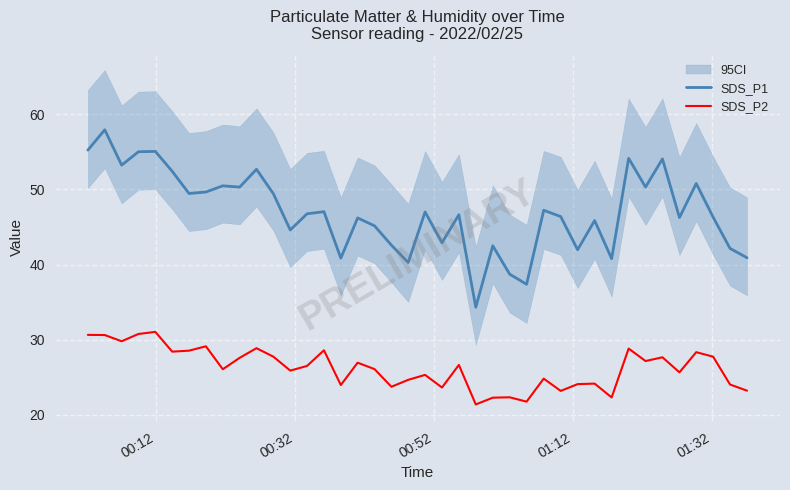

True or false: SDS_P2 and SDS_P1 intersect in this chart.

False